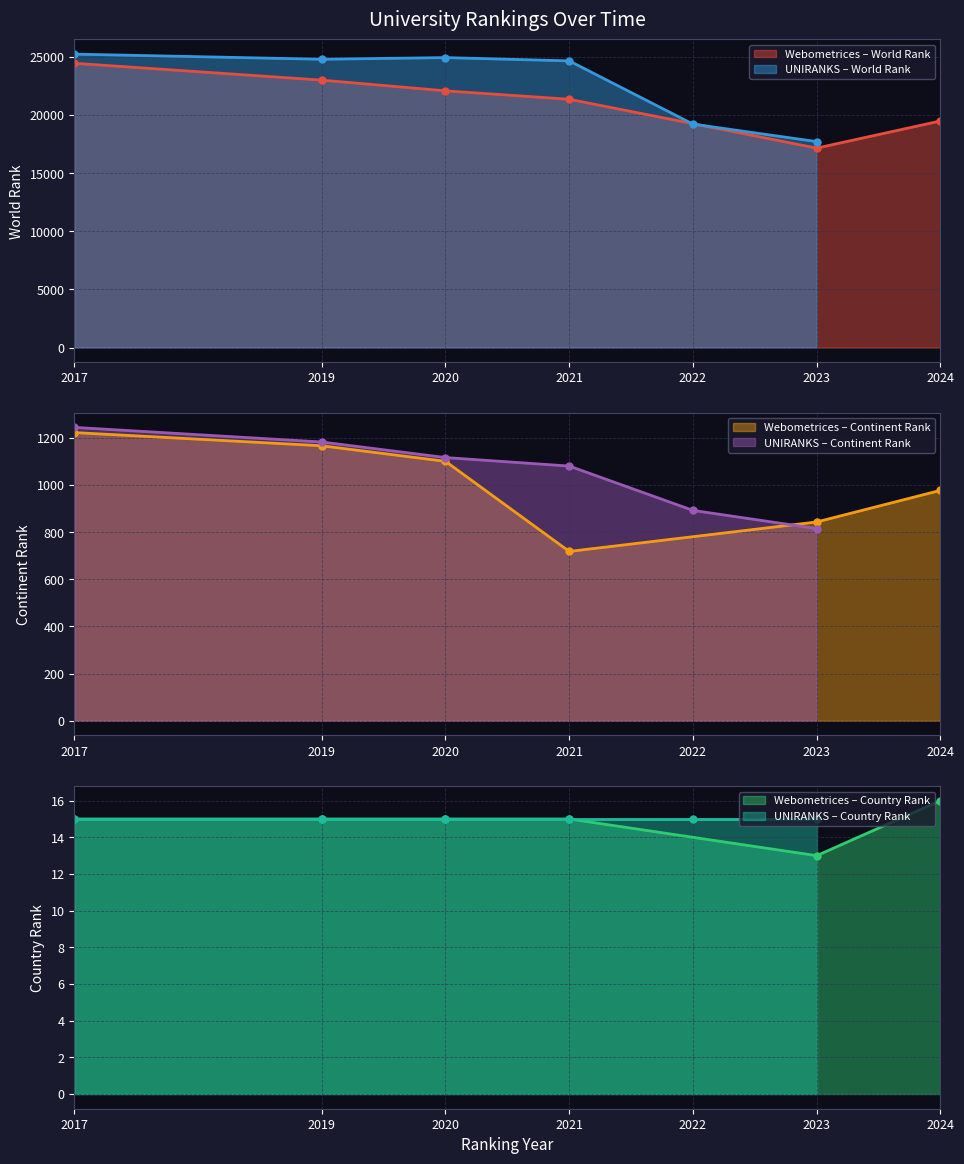

List the labels in order of Webometrices – World Rank value, largest first.

2017, 2019, 2020, 2021, 2024, 2023